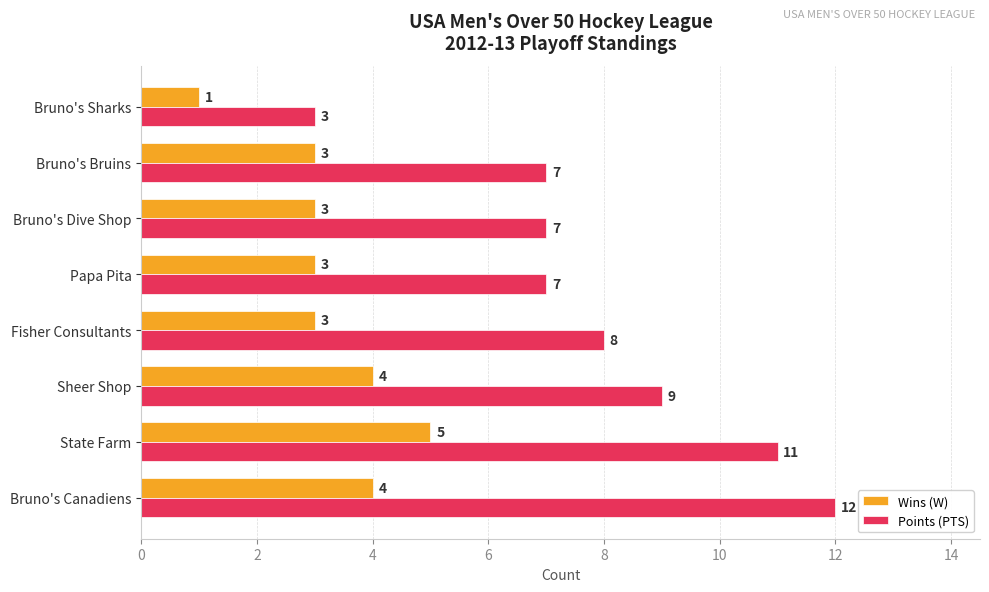

The value of Points (PTS) at Bruno's Sharks is 3. True or false?

True